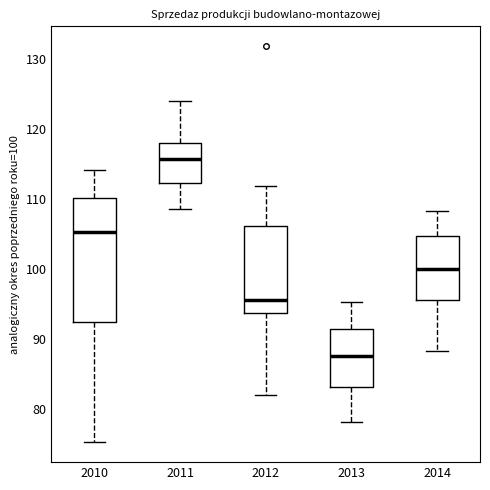

Comparing the boxes themselves (not the whiskers), which one is the tallest?

2010